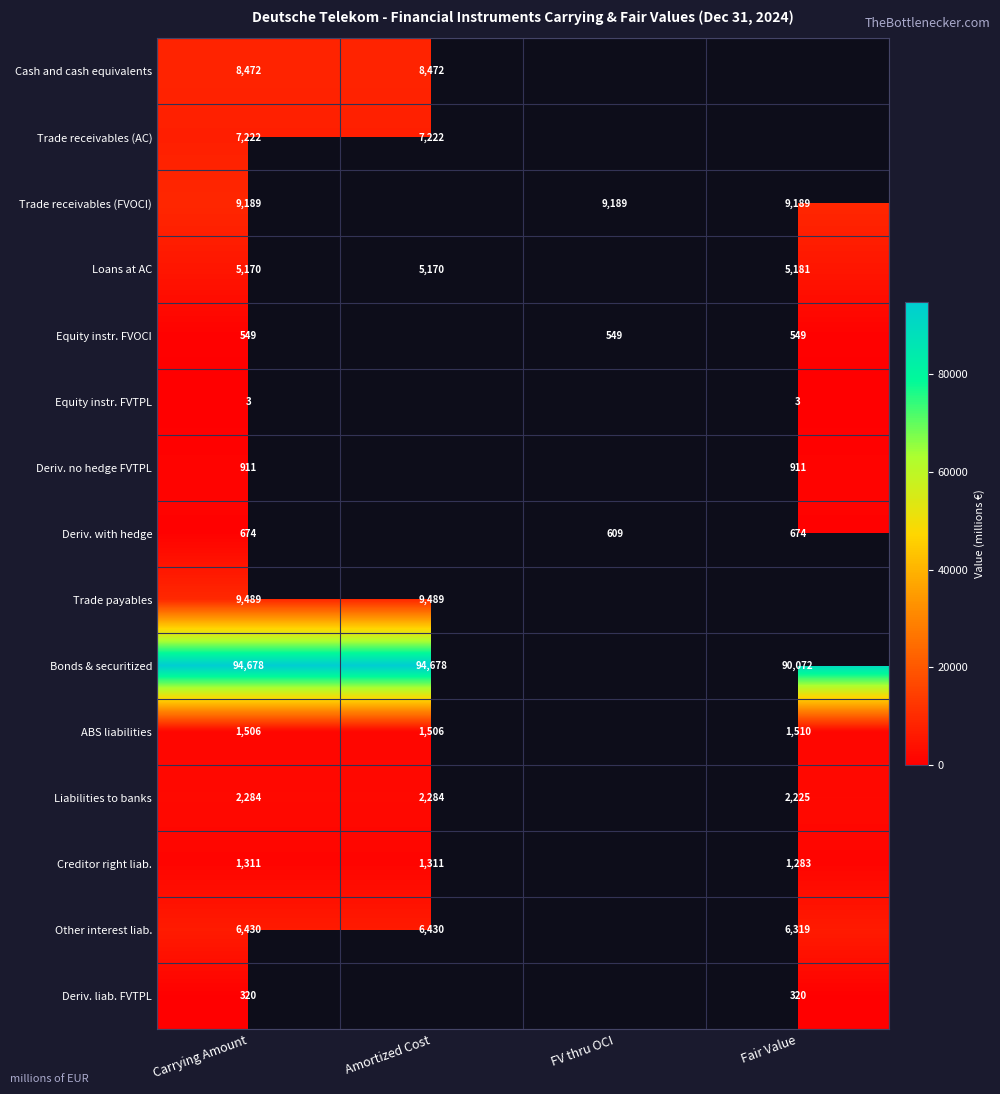

At how many categories does at least one series exceed 63406?

3